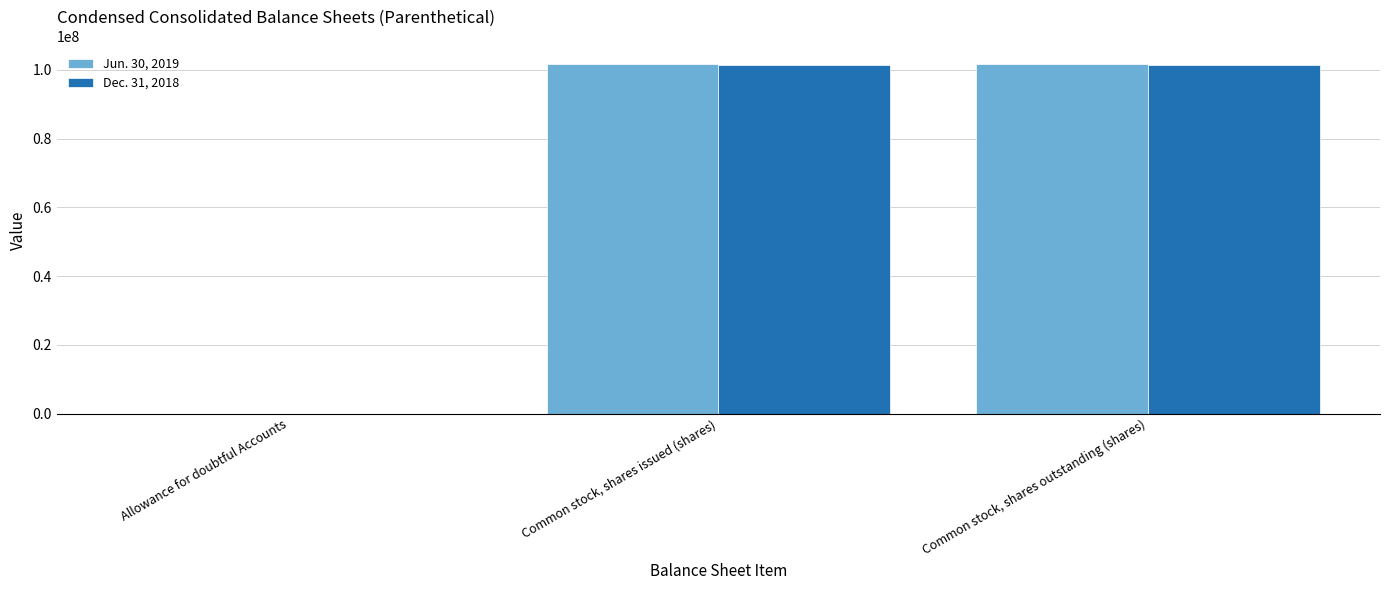

What are all the series names shown in the legend?

Jun. 30, 2019, Dec. 31, 2018